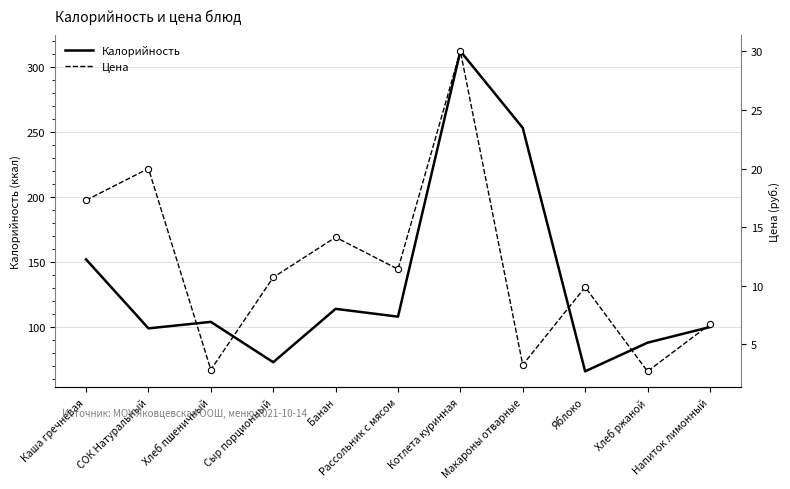

What are all the series names shown in the legend?

Калорийность, Цена